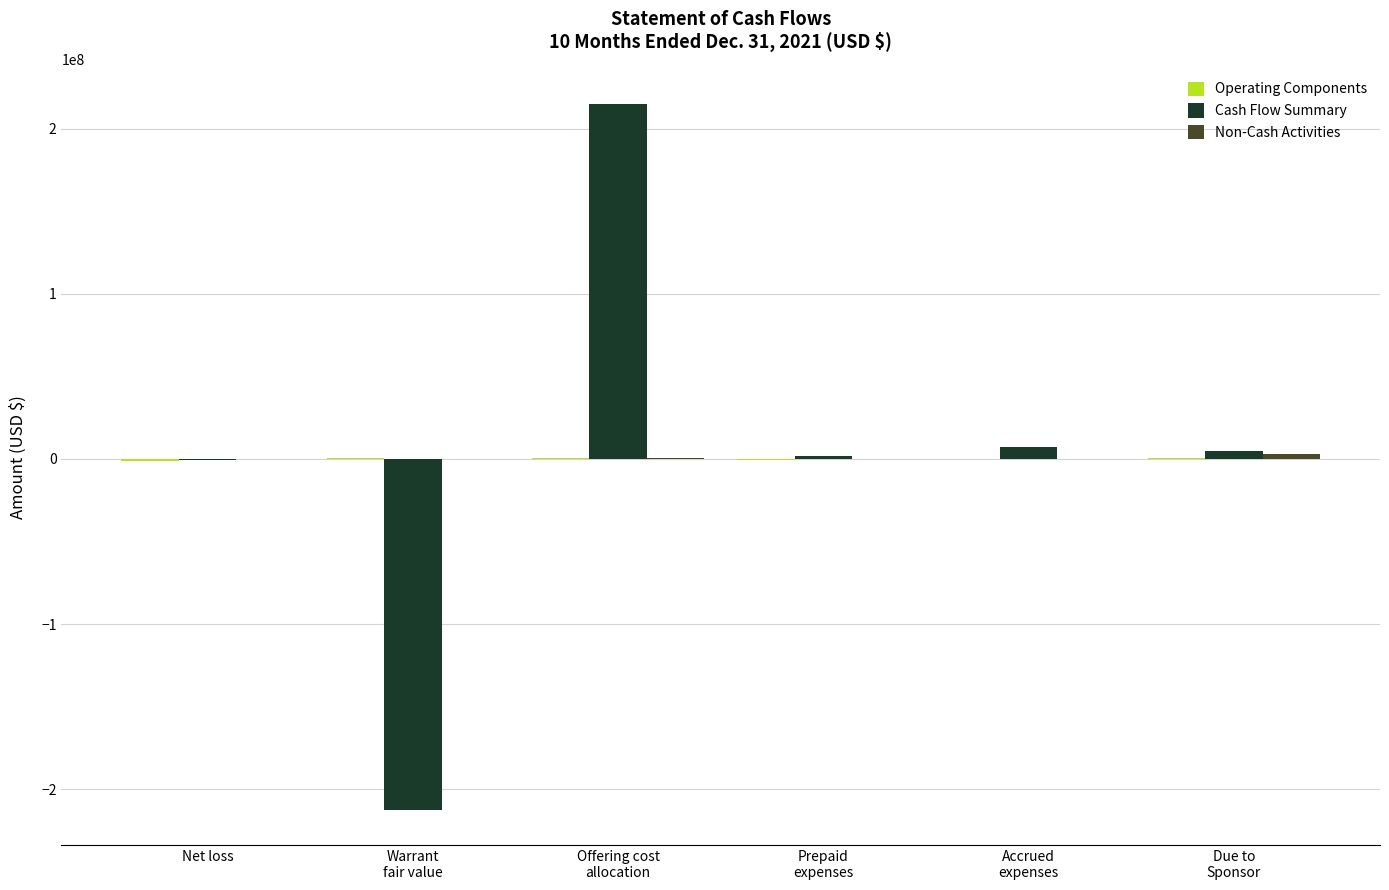

What is the maximum value shown in the chart?

214760690